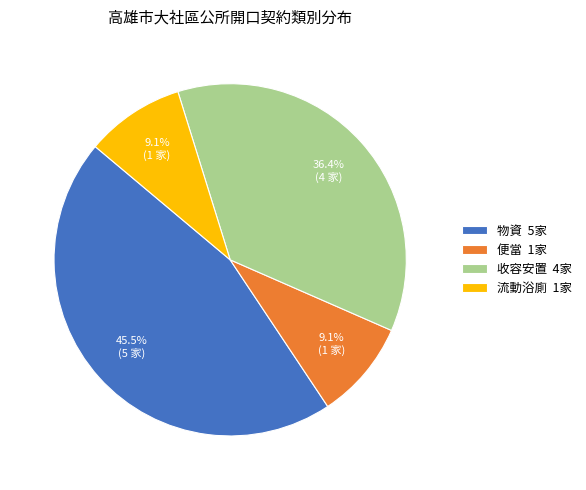

What percentage is the 收容安置 slice, to the nearest percent?

36%